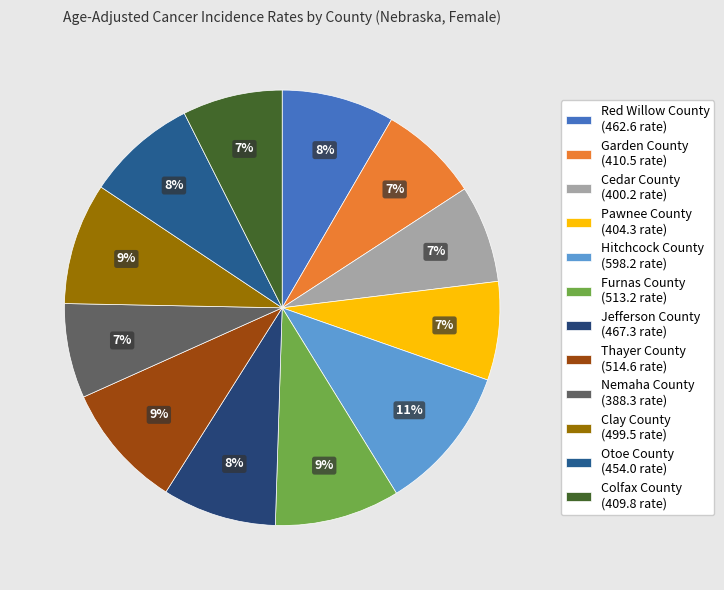

Does Clay County account for over 50% of the chart?

No